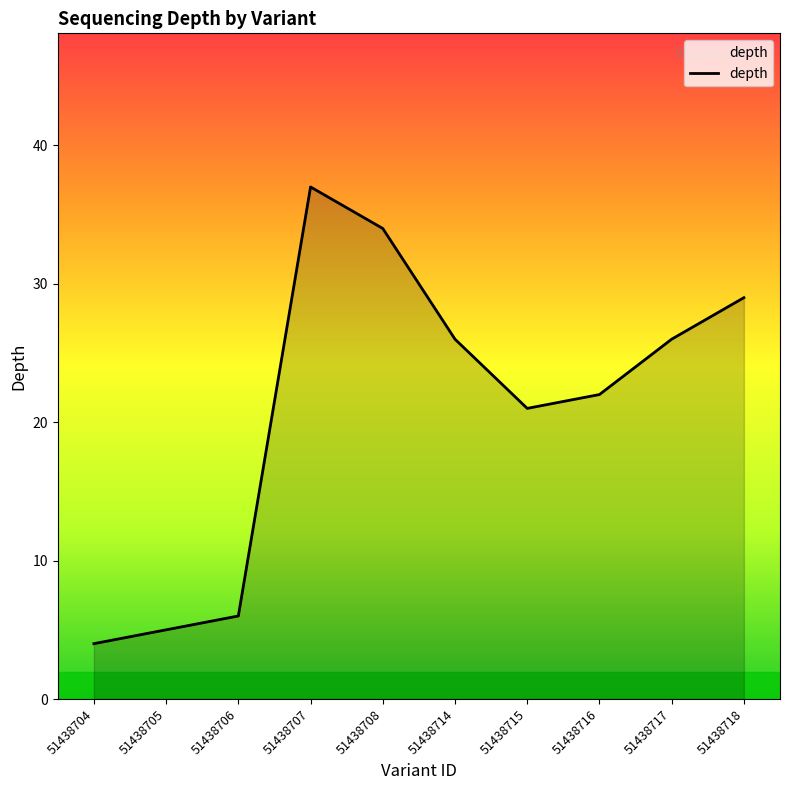

How many lines are shown in the chart?

1